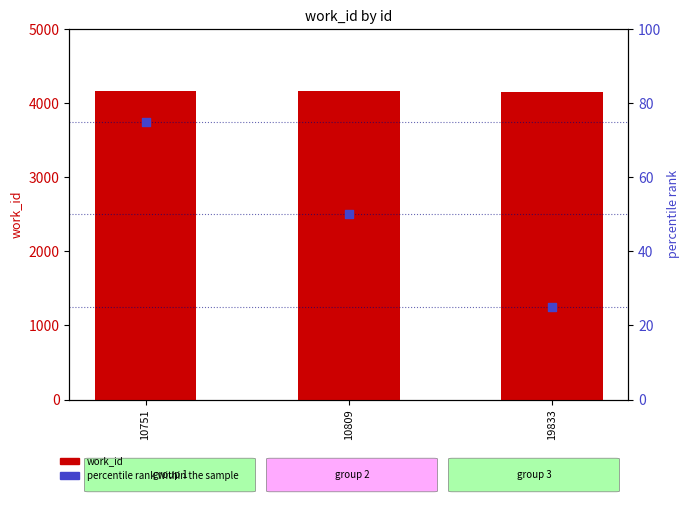

Which series has the largest total across all categories?

work_id